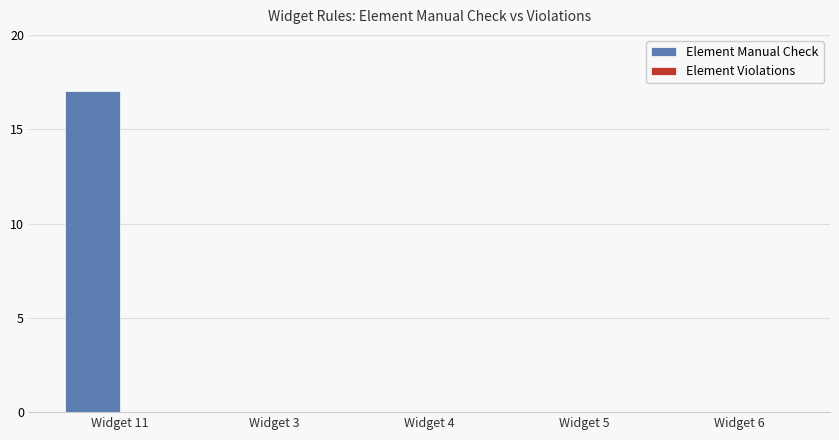

Are the bars horizontal?

No